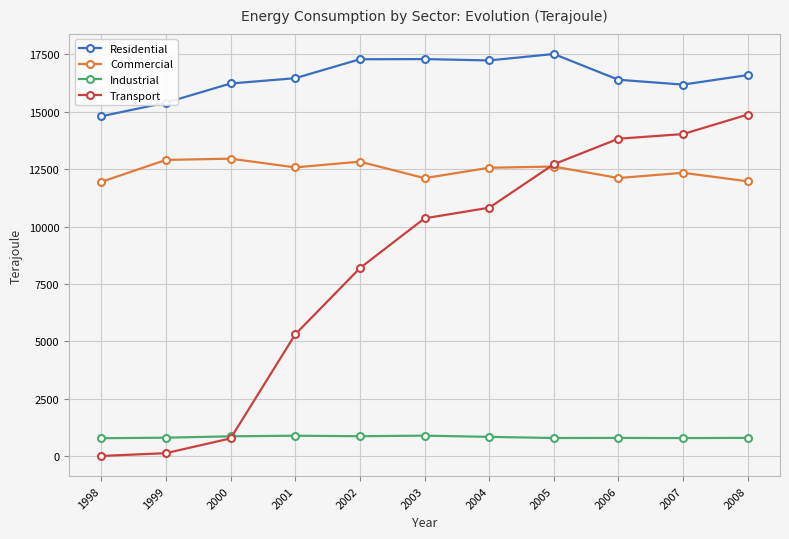

Is the value of Residential at 2005 greater than the value of Commercial at 2002?

Yes